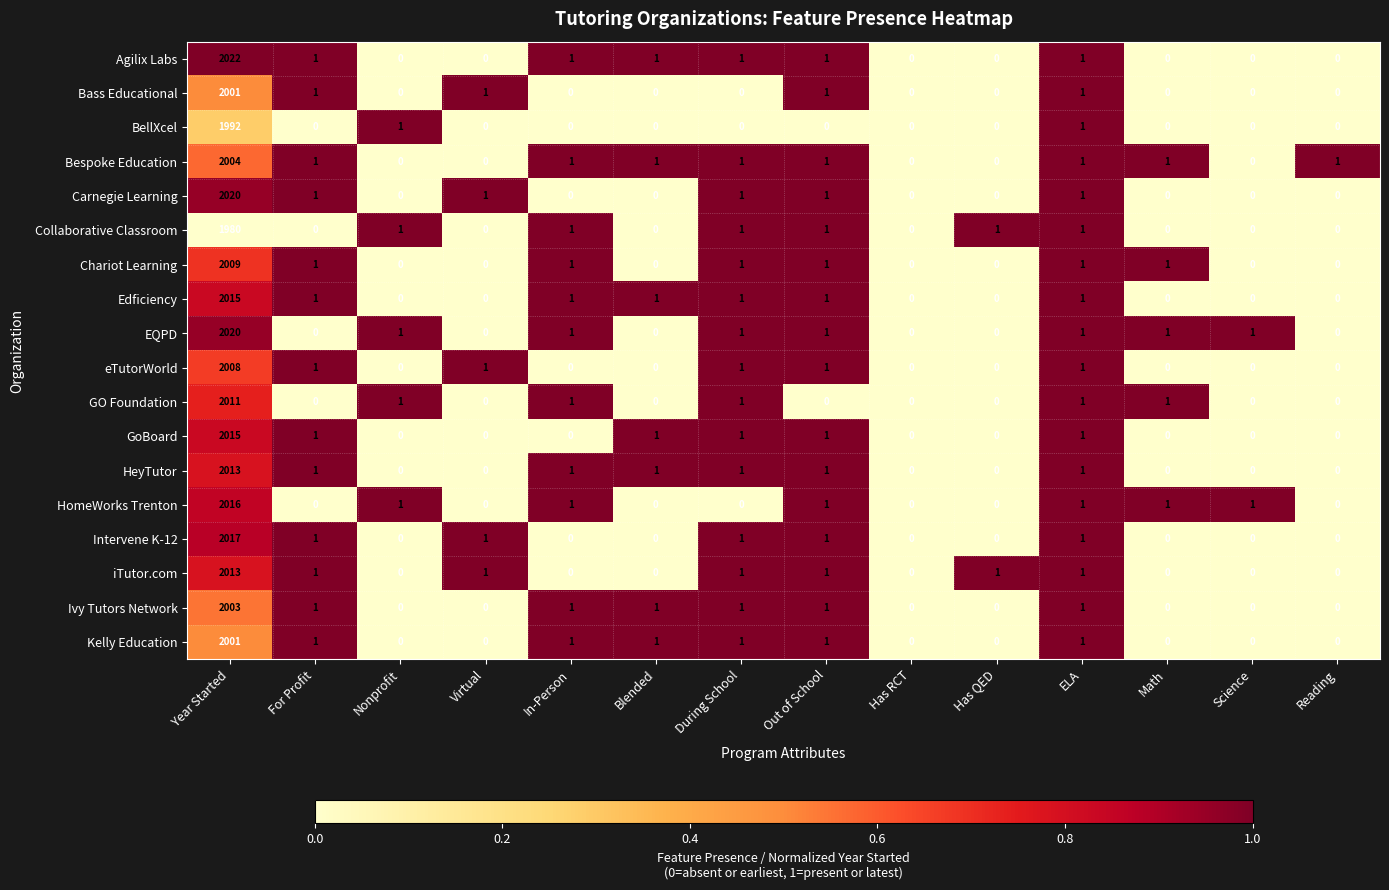

What is the difference between the maximum and minimum values in the Edficiency series?

2015